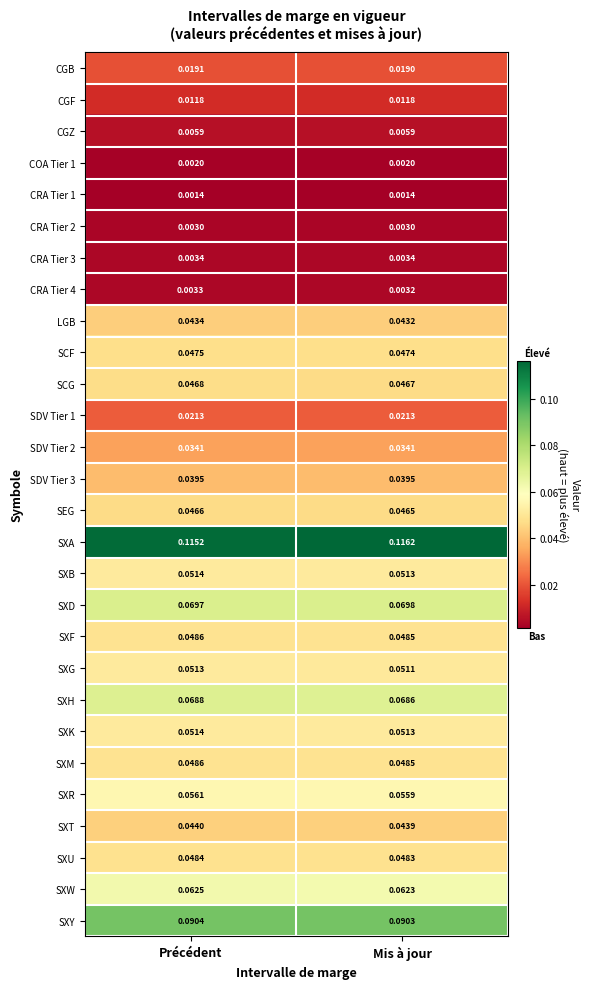

Which series has the widest spread of values?

SXA